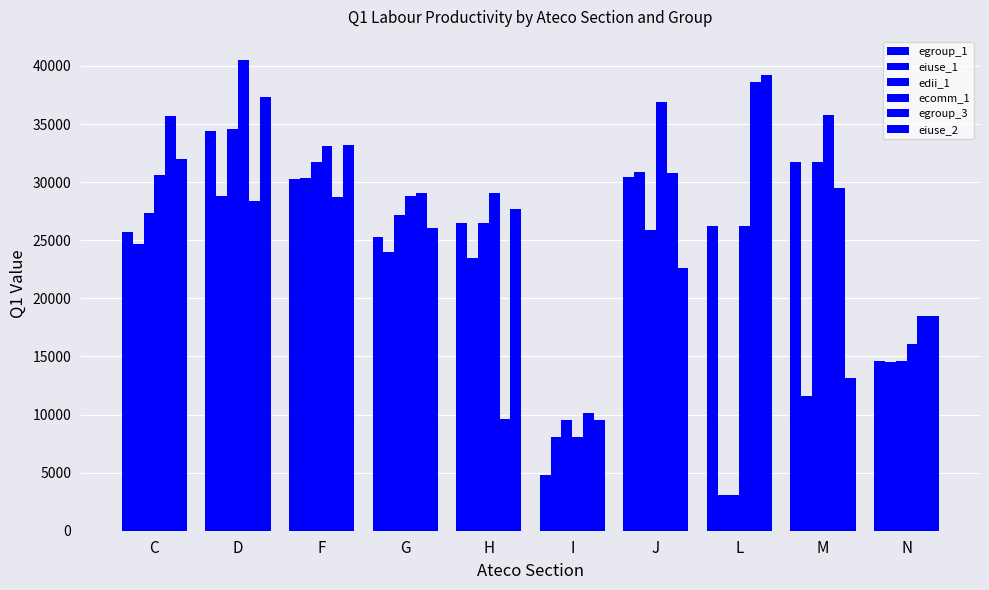

Is the value of eiuse_2 at J greater than the value of egroup_1 at G?

No